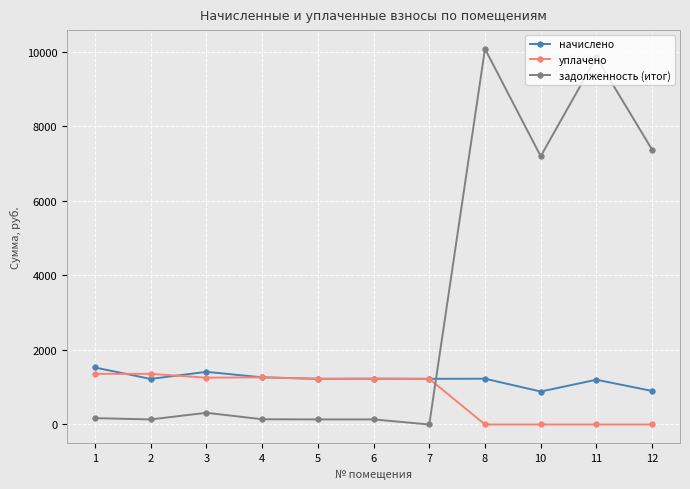

What is the total value across all series at 4?

2669.3